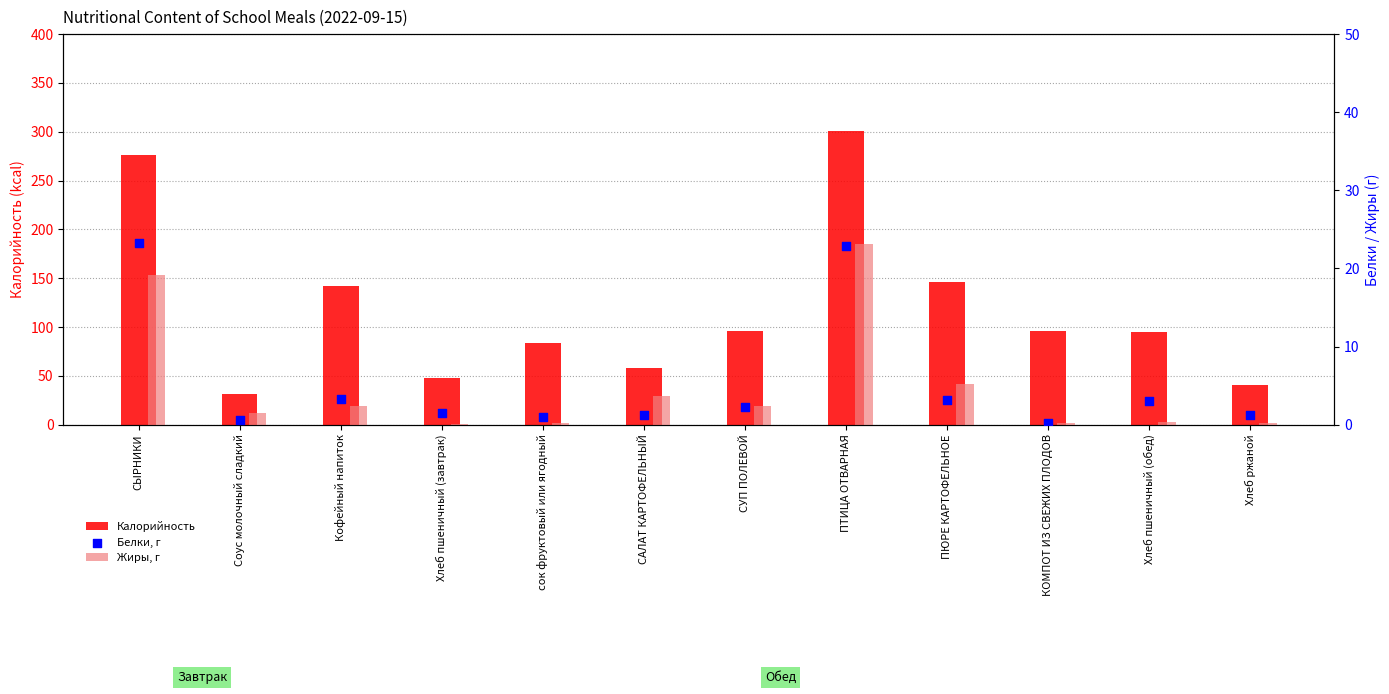

Which series reaches the minimum Y coordinate?

Жиры, г